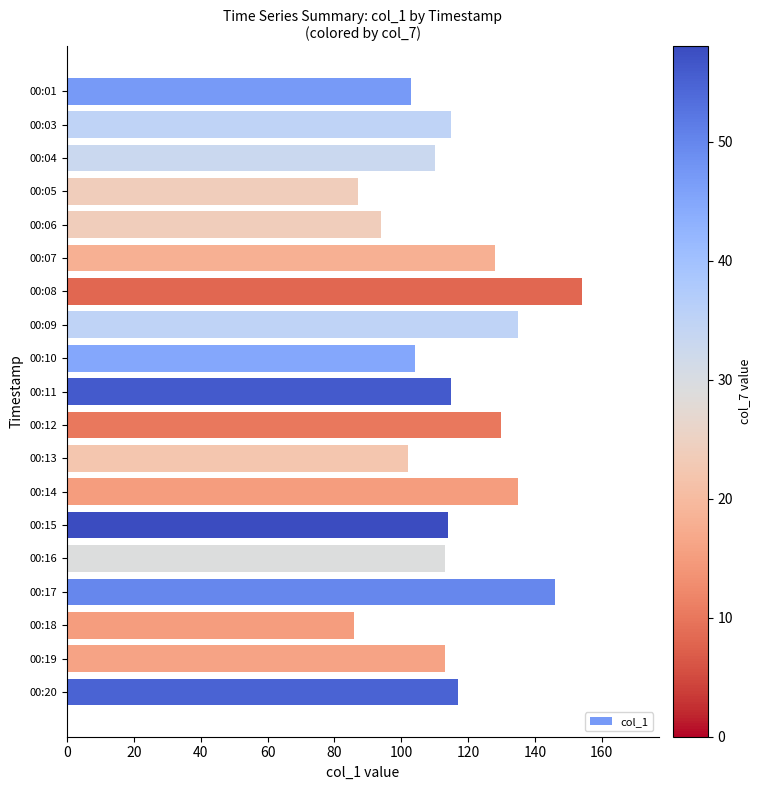

What is the value of the 1st bar from the top?

103